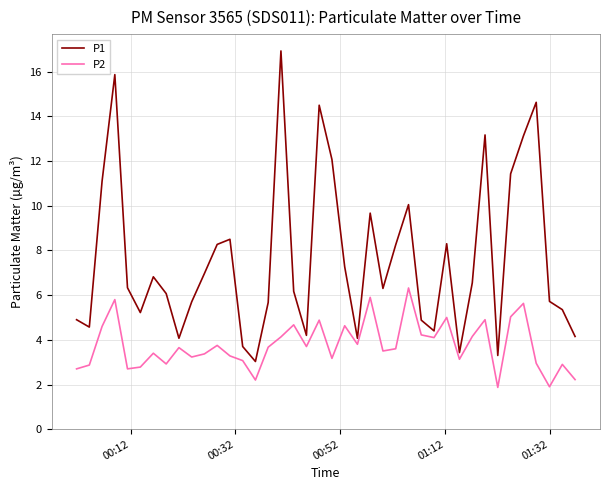

Rank the series by their maximum value, from highest to lowest.

P1, P2